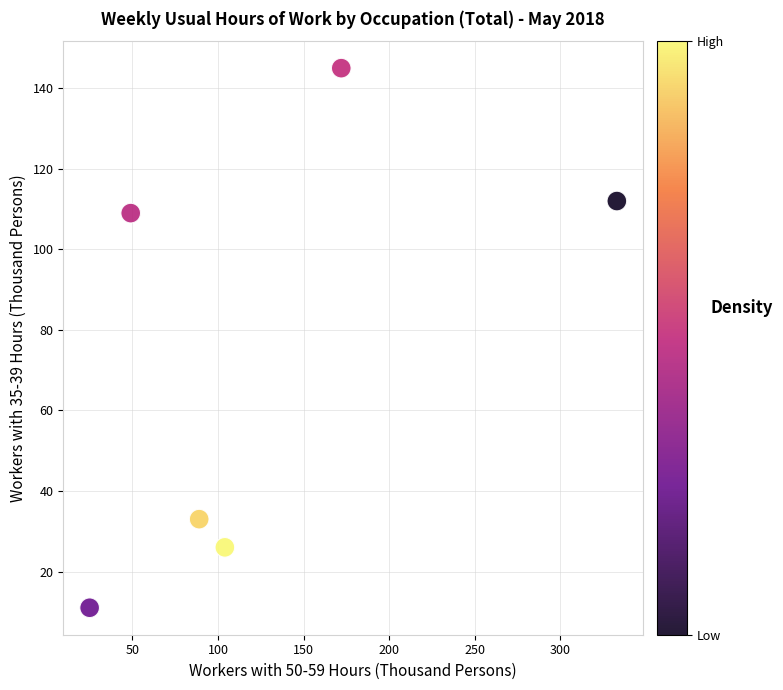

What is the range of Y values (max minus min)?

134